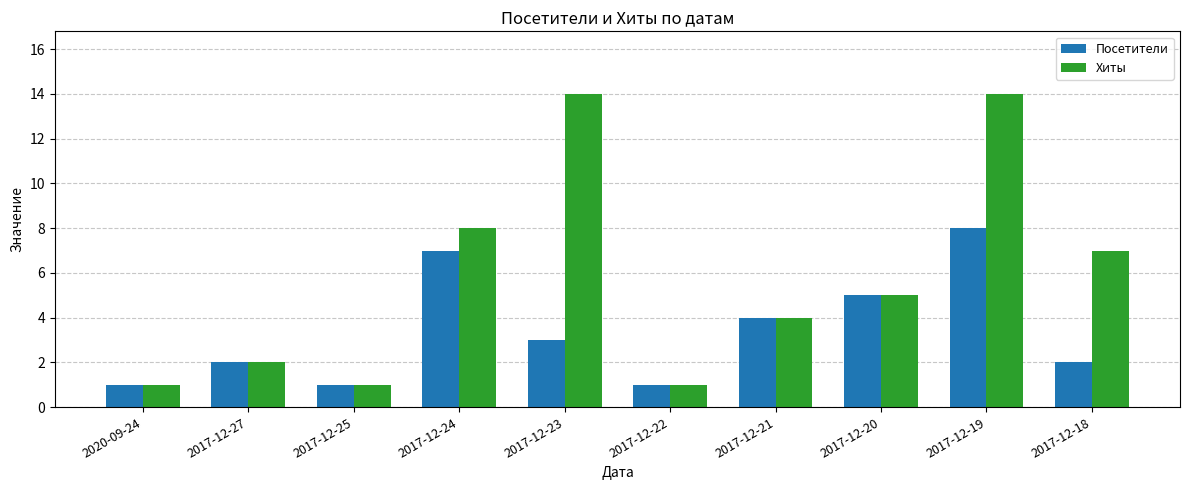

What is the difference between the second highest and second lowest values in the Посетители series?

6